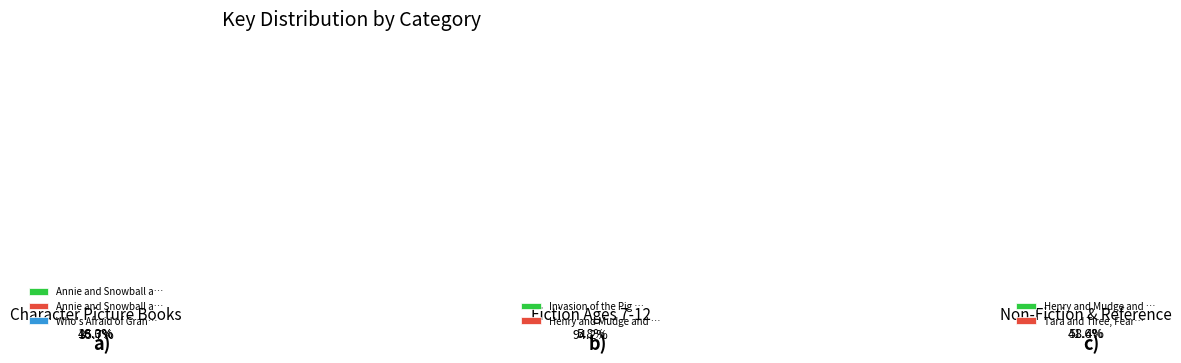

How many segments does this pie chart have?

7